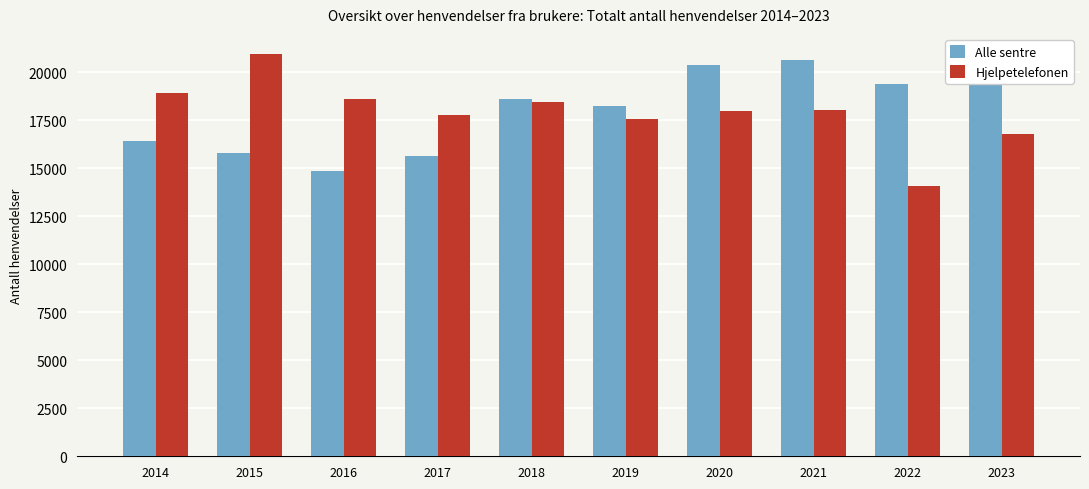

Which series has the largest range (max minus min)?

Hjelpetelefonen